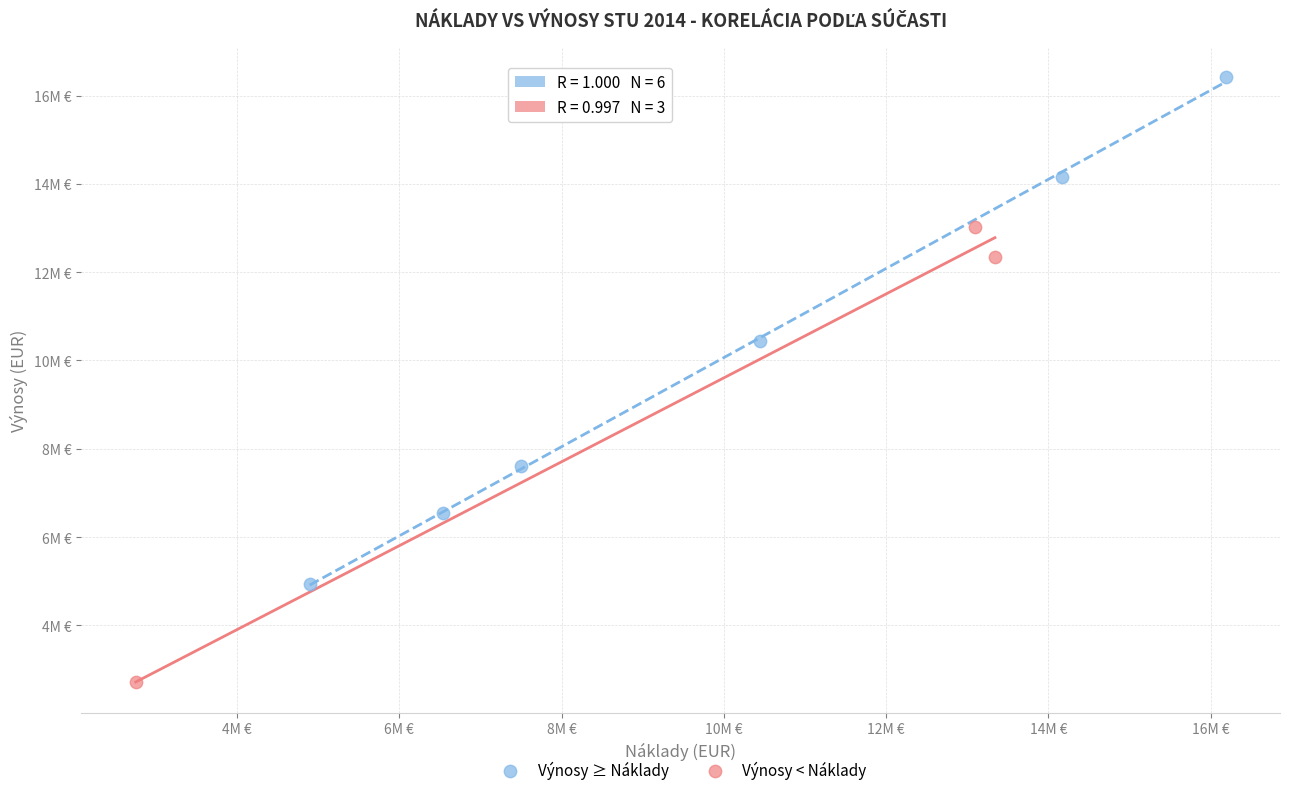

Which series contains the lowest Y value?

Výnosy < Náklady